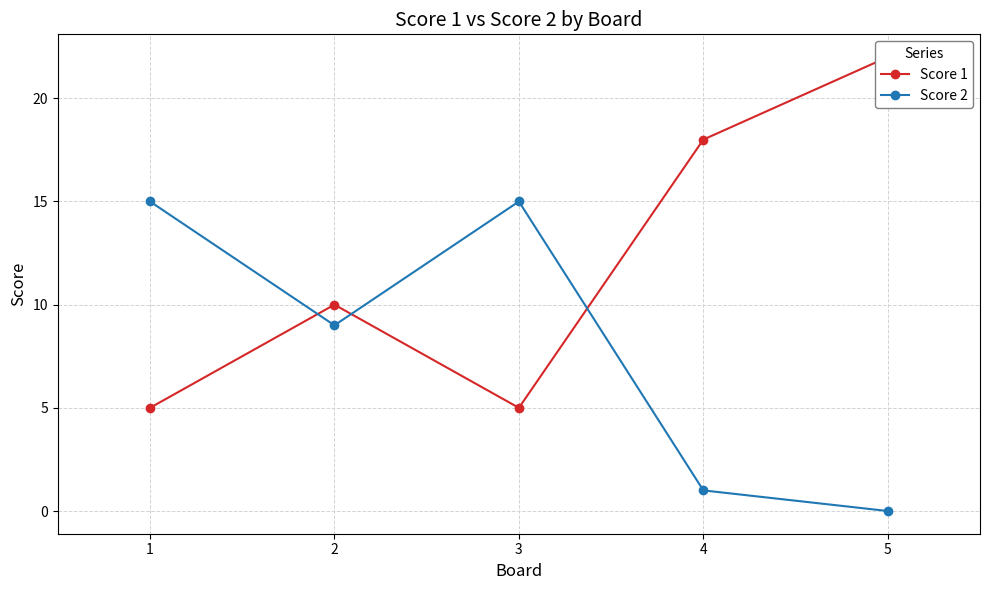

Which category has the lowest value in the Score 2 series?

5